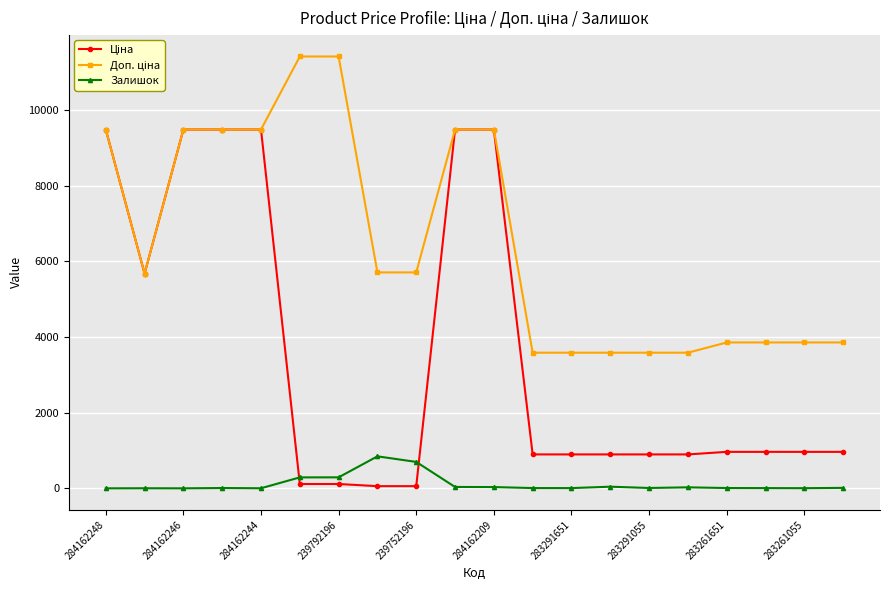

List the series in order of their overall mean, highest first.

Доп. ціна, Ціна, Залишок